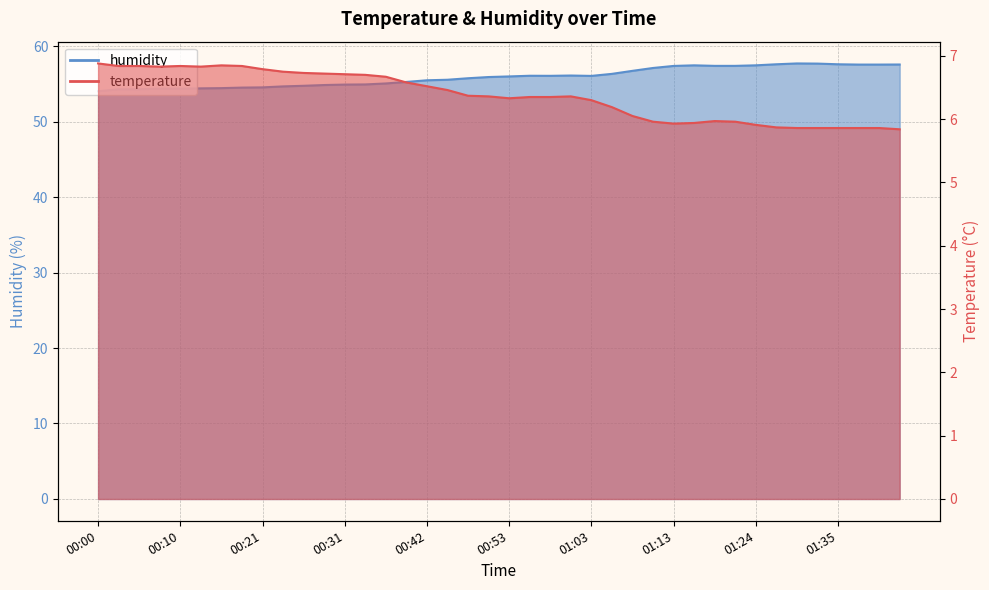

Between 01:24 and 00:55, which is larger?

00:55